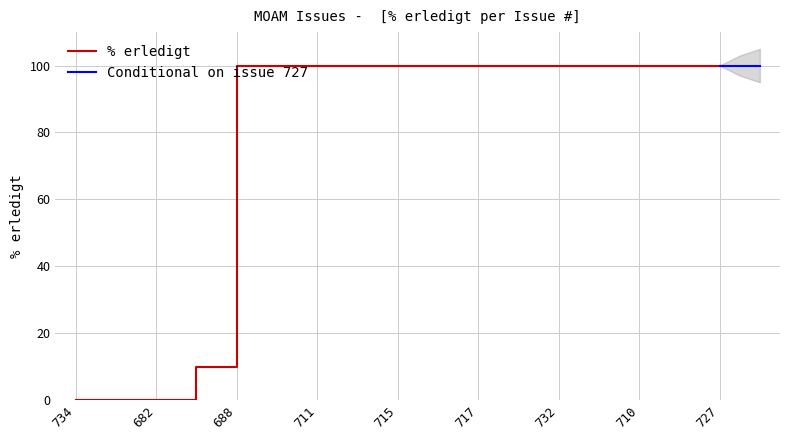

What is the ratio of the value at 710 to the value at 688?

1.0